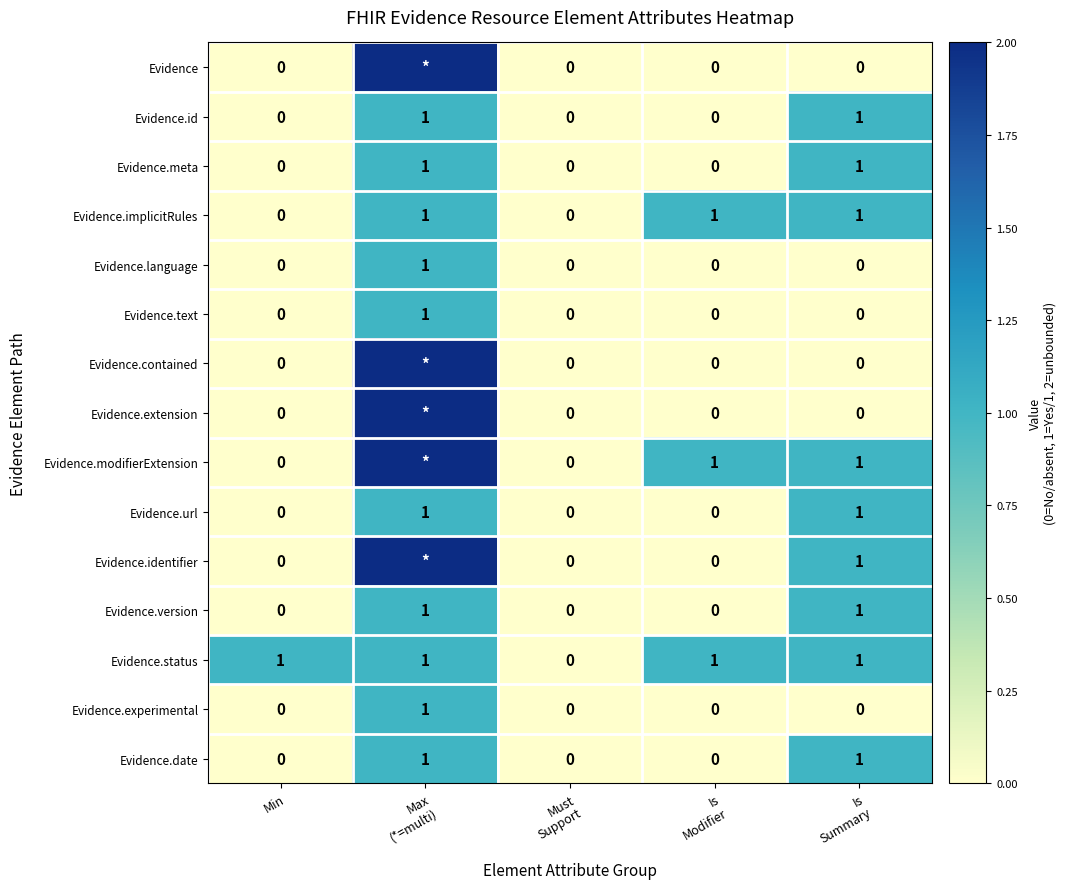

What is the sum of all Evidence.text values?

1